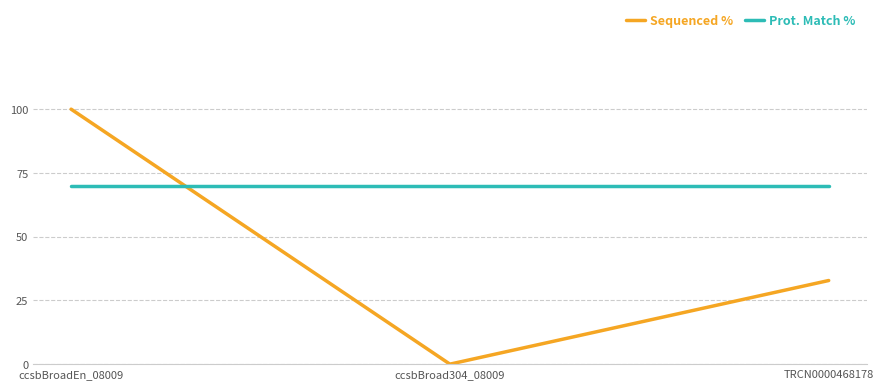

List the series in order of their peak value, lowest first.

Prot. Match %, Sequenced %